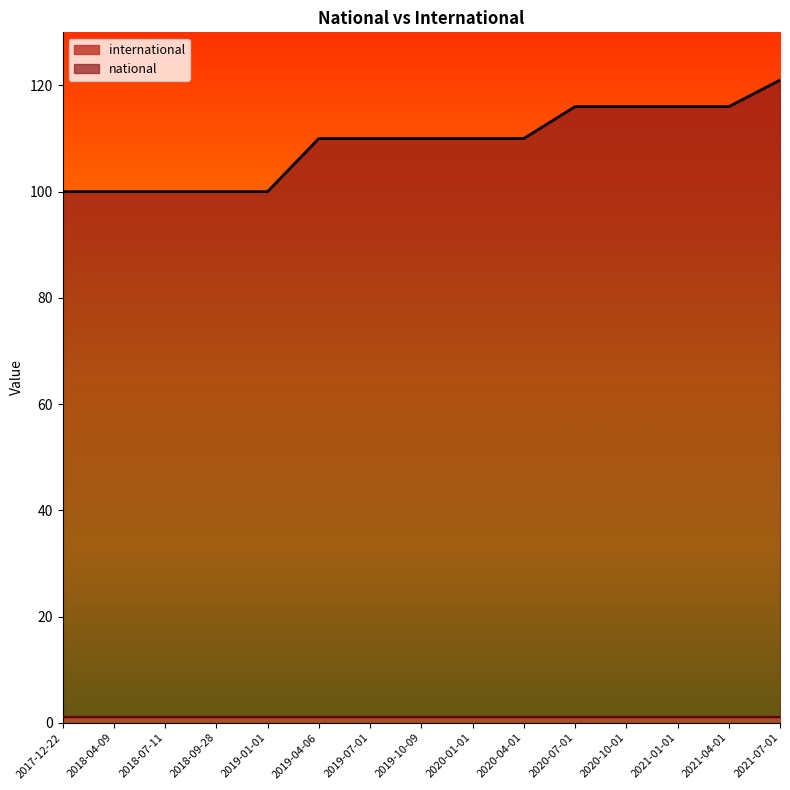

The chart shows a value of 110 at 2019-10-09. True or false?

True